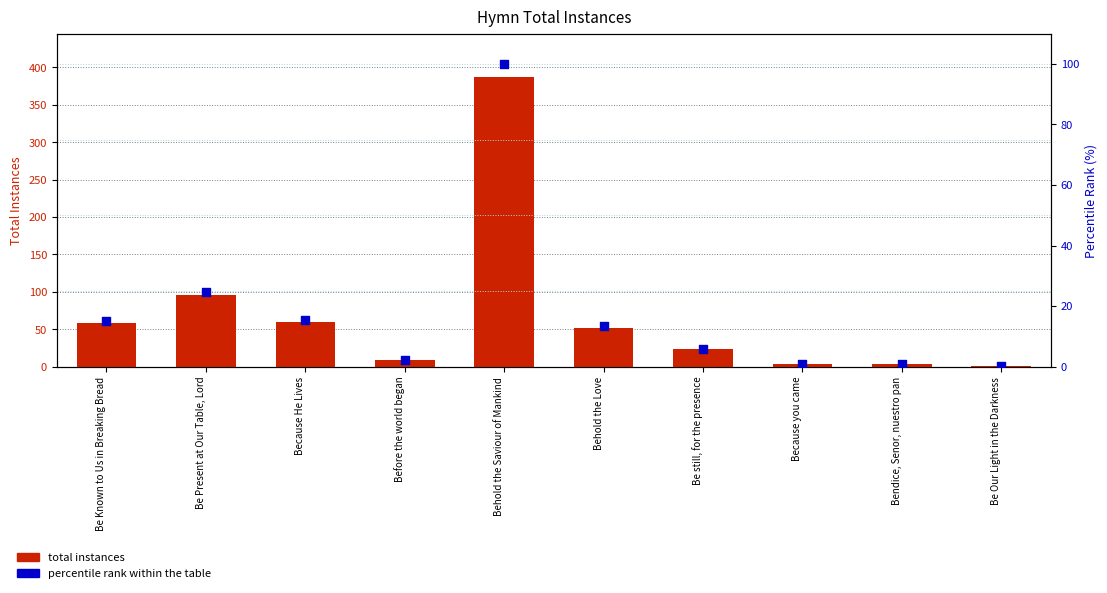

Which series has the largest total across all categories?

total instances